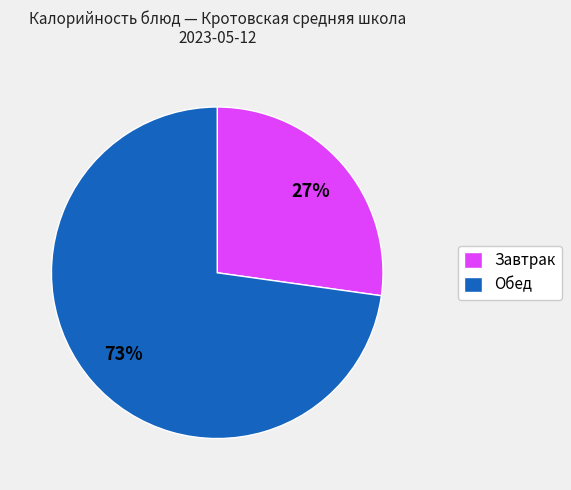

Do Завтрак and Обед together represent more than half of the pie?

Yes